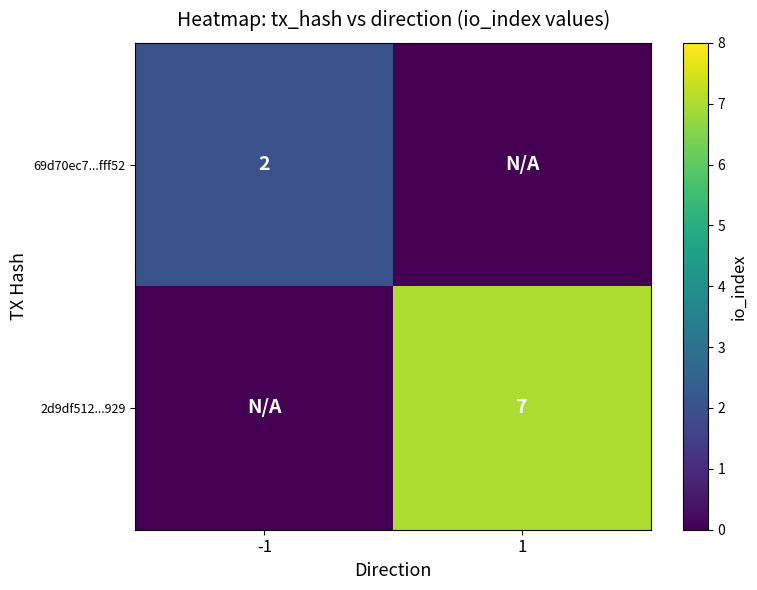

The 2d9df512...929 series shows 3 at 1. True or false?

False